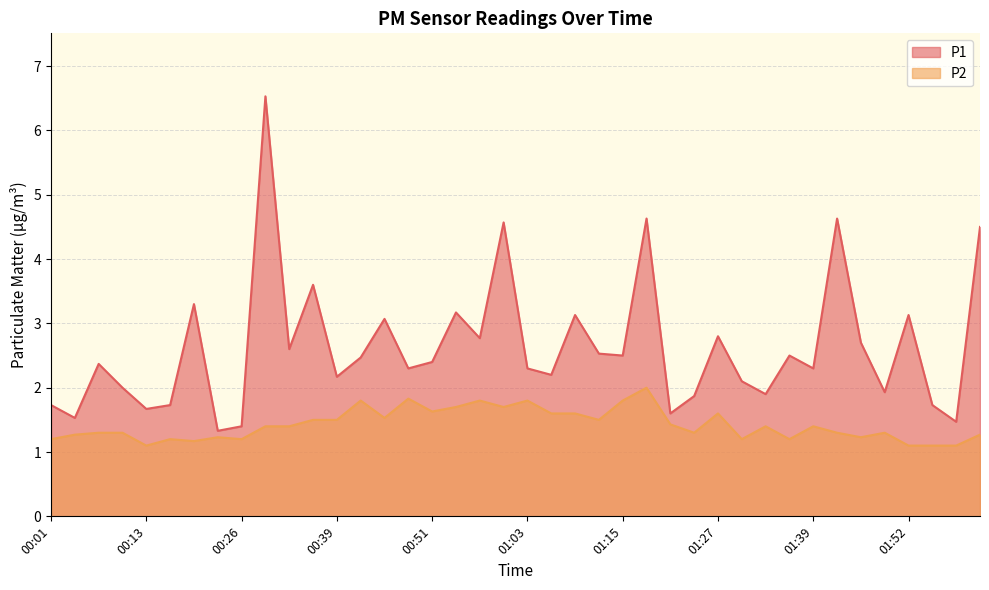

Rank the series by their average value, from lowest to highest.

P2, P1